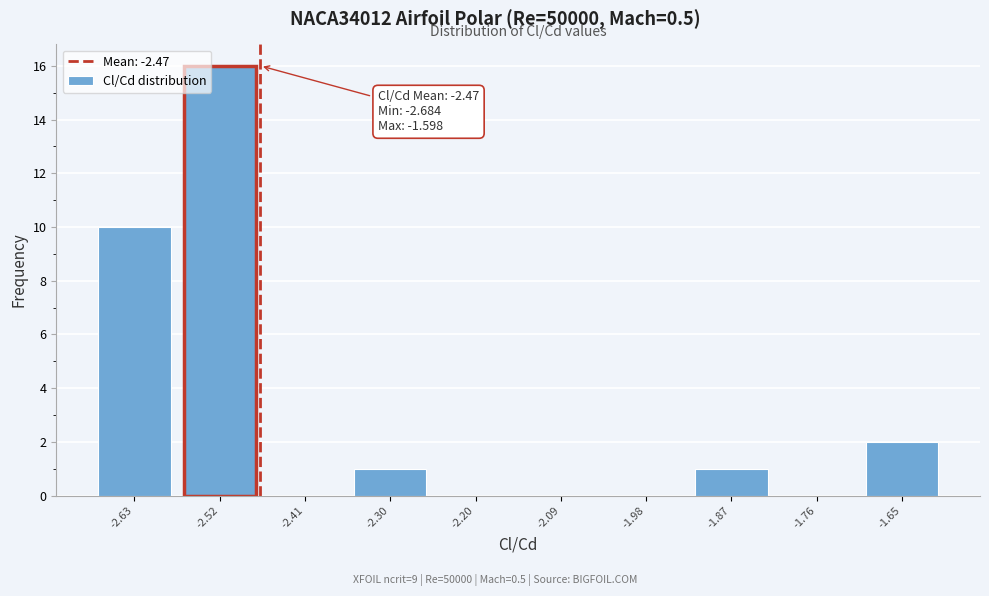

Which range on the x-axis has the tallest bar?

-2.58 to -2.46